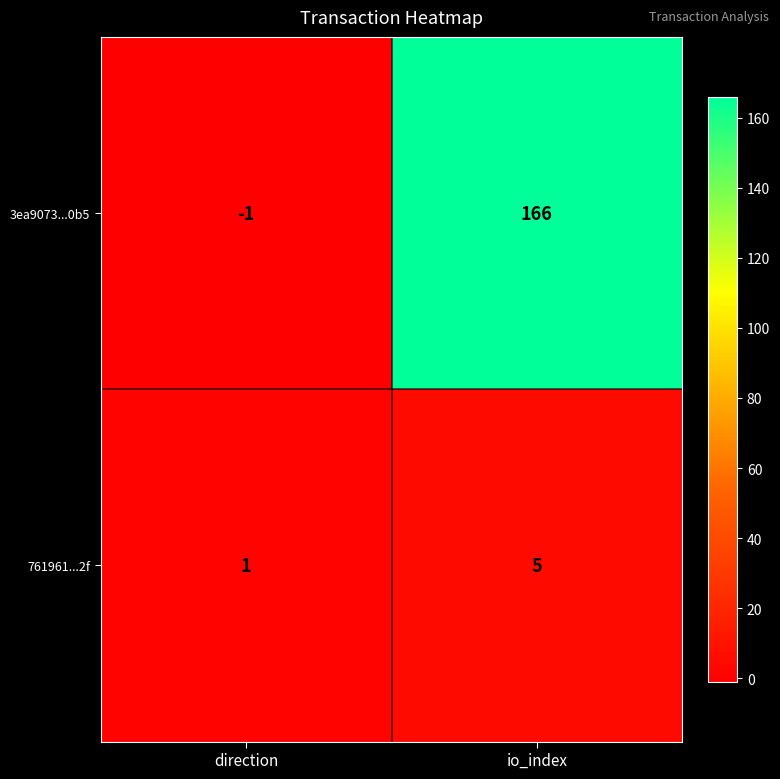

Reading left to right, transcribe all the data shown in this chart.

3ea9073...0b5: -1	166
761961...2f: 1	5